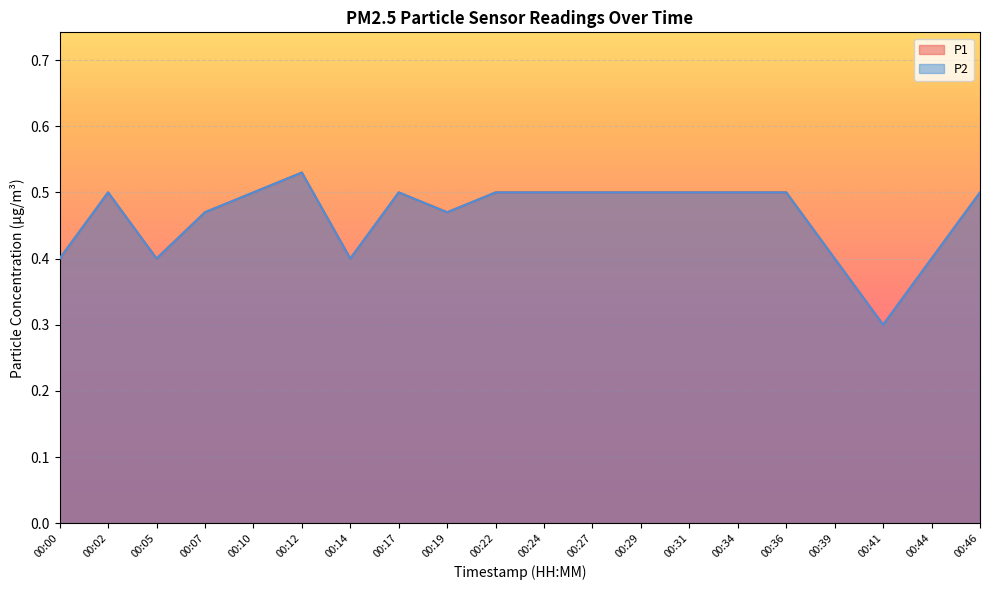

At how many categories does at least one series exceed 0?

20